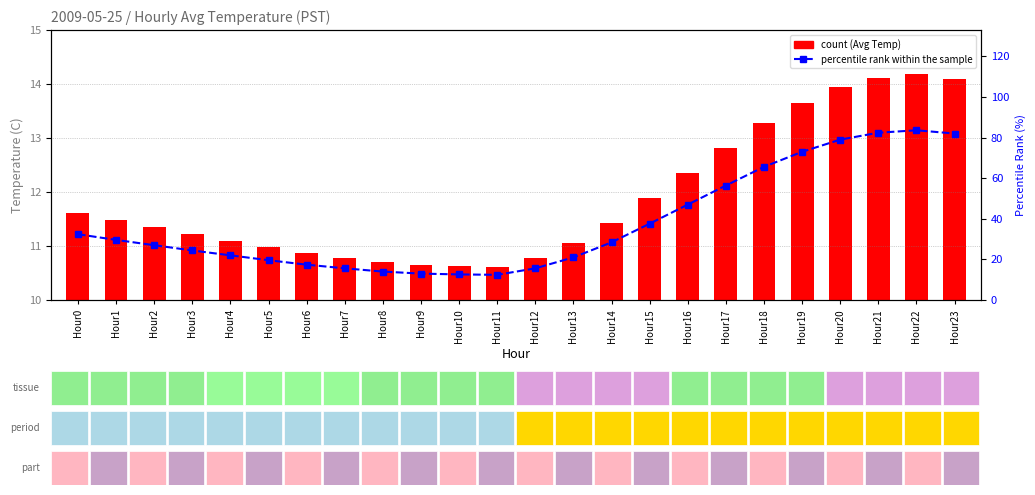

Which has a higher value, Hour4 or Hour16?

Hour16